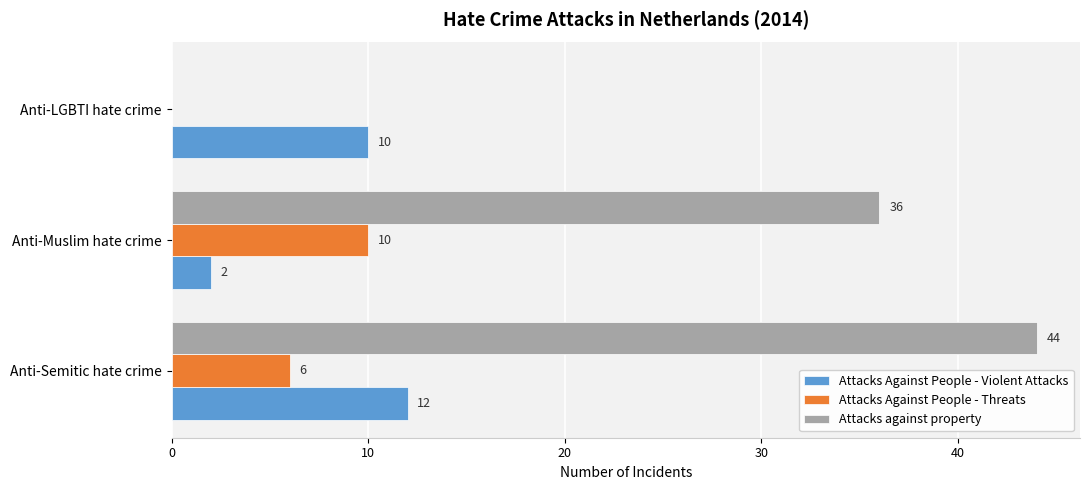

At which category is the sum across all series the highest?

Anti-Semitic hate crime